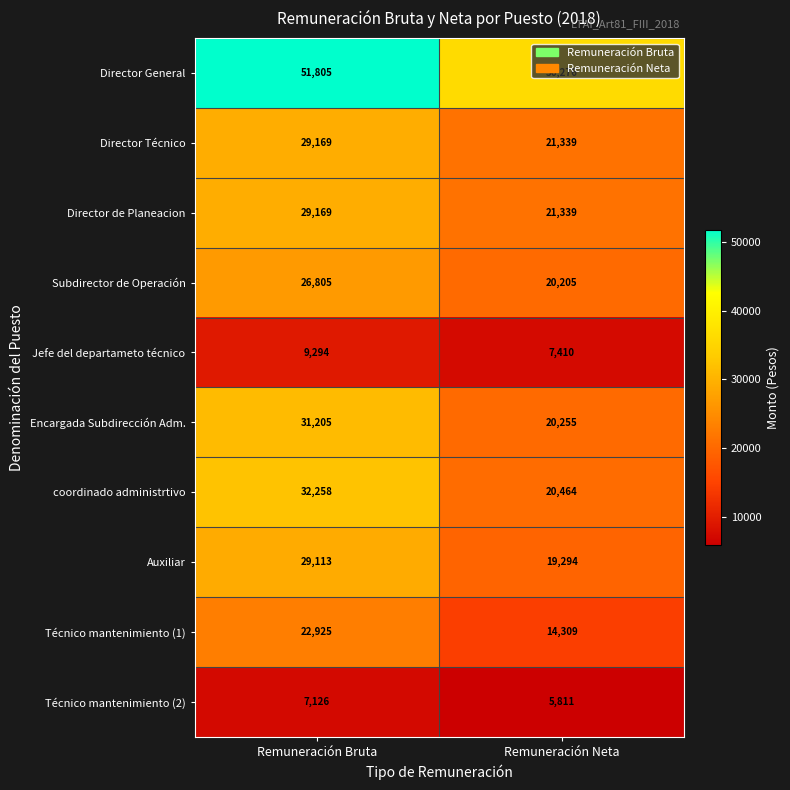

Count the number of data series in this chart.

10